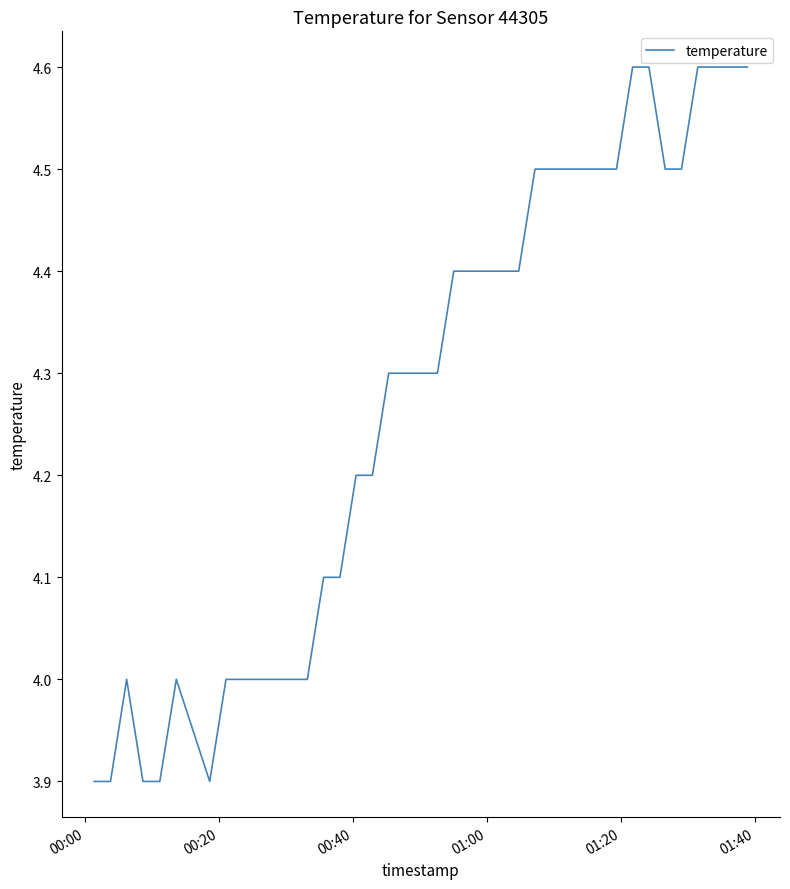

What is the smallest value displayed?

3.9